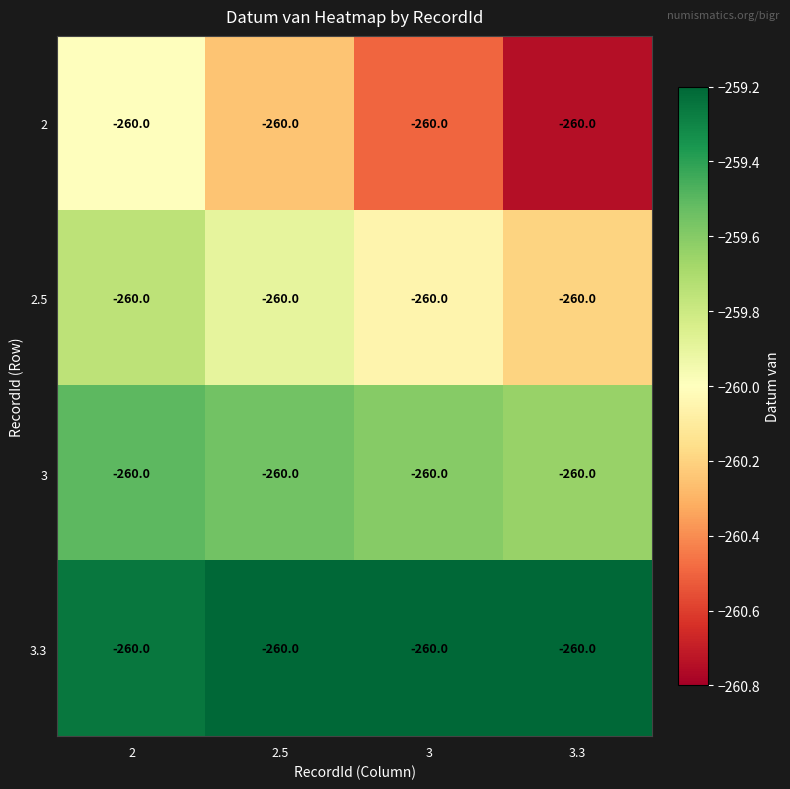

List the labels in order of 3 value, smallest first.

3.3, 3, 2.5, 2